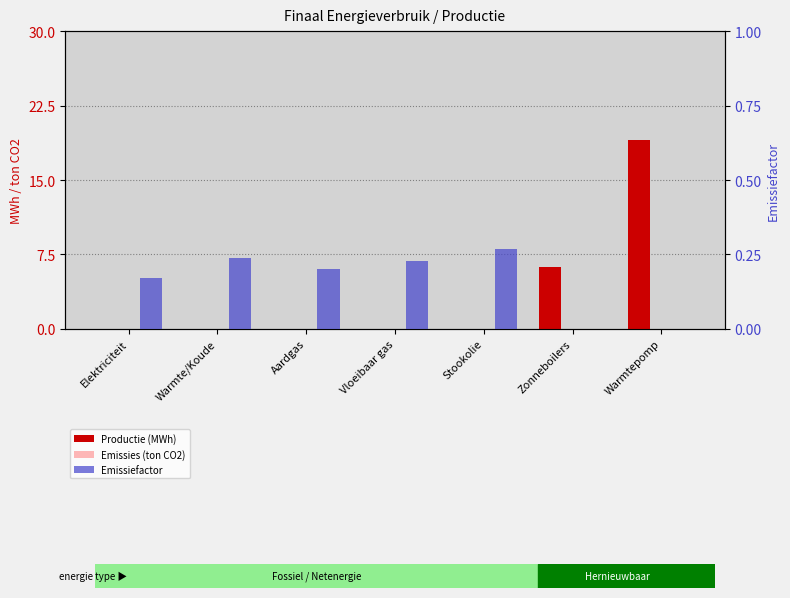

Which has a higher value, Elektriciteit or Stookolie?

Elektriciteit